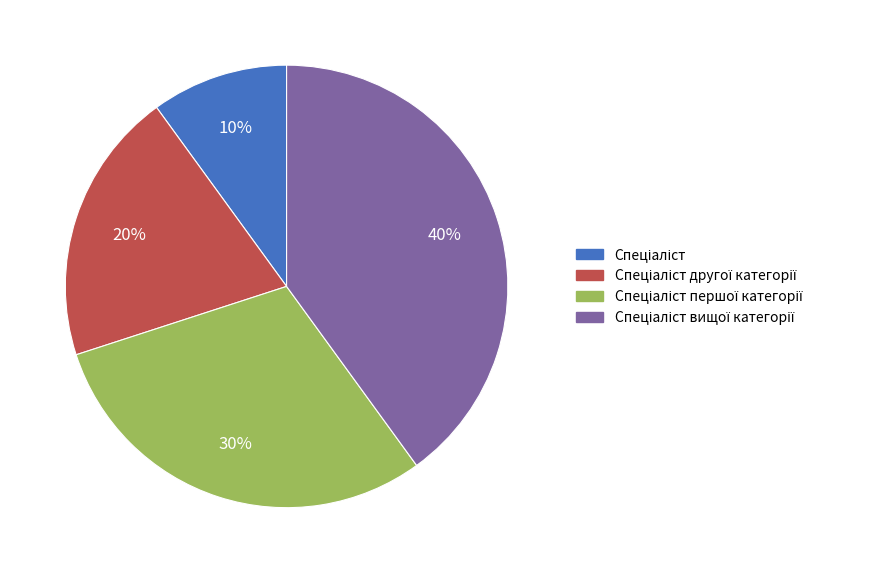

To the nearest percent, what is the difference between the largest and smallest slice percentages?

30%